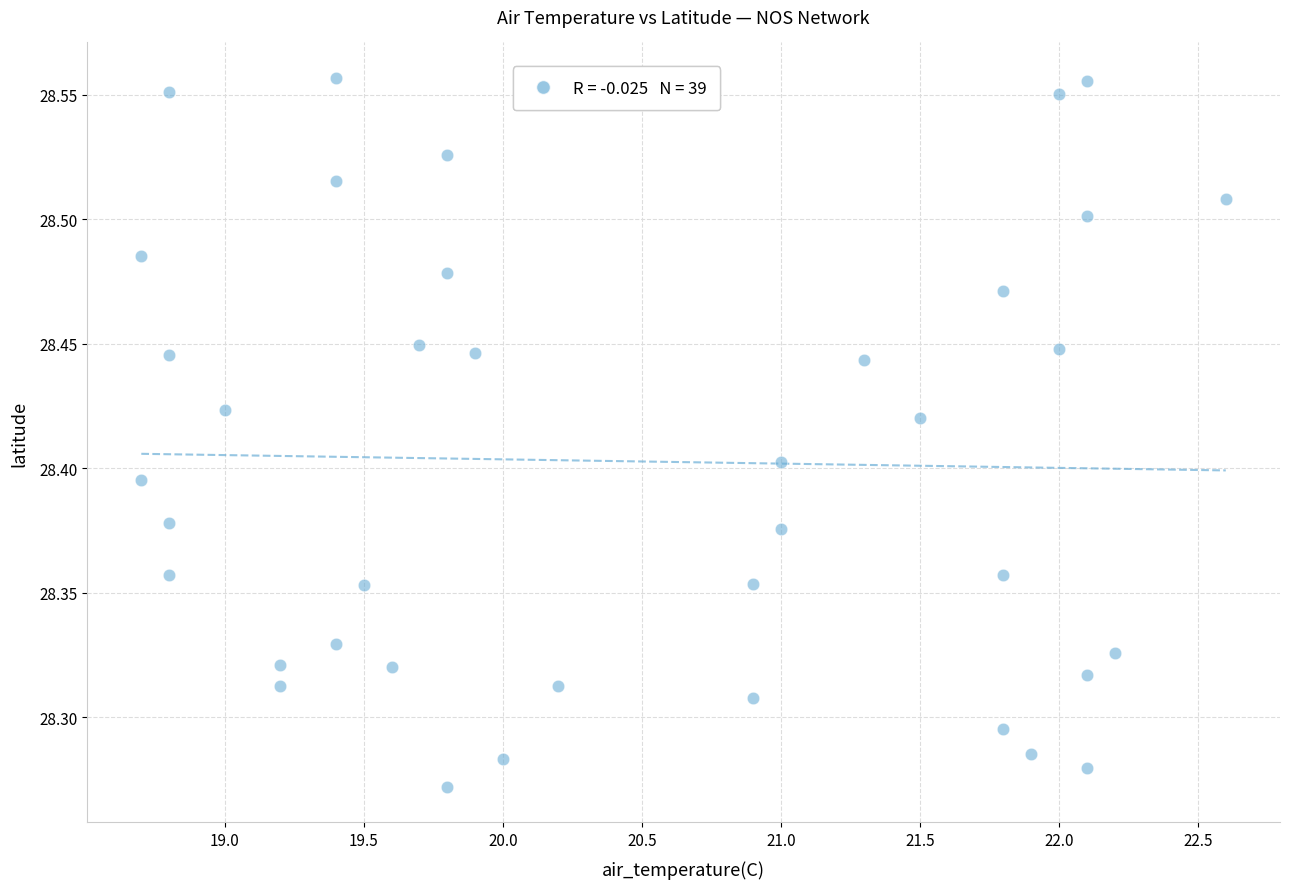

What is the range of X values (max minus min)?

3.9